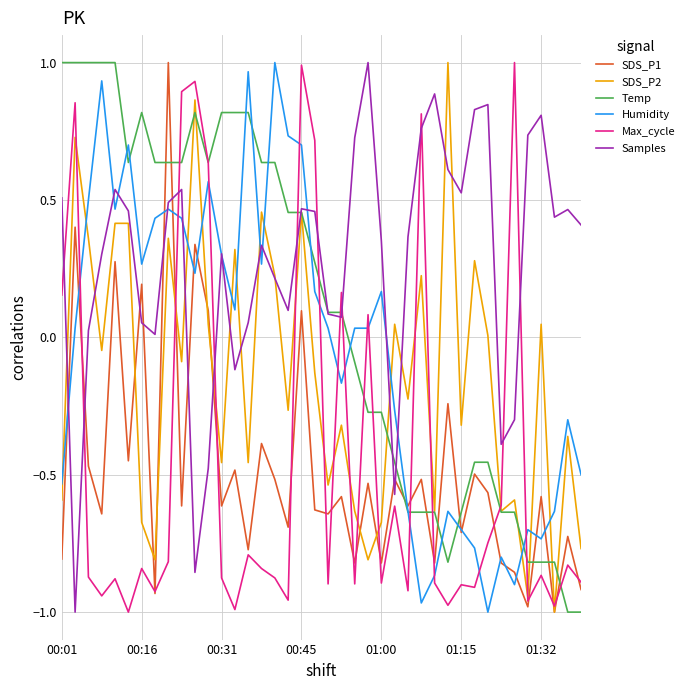

Which series has the largest total across all categories?

Samples